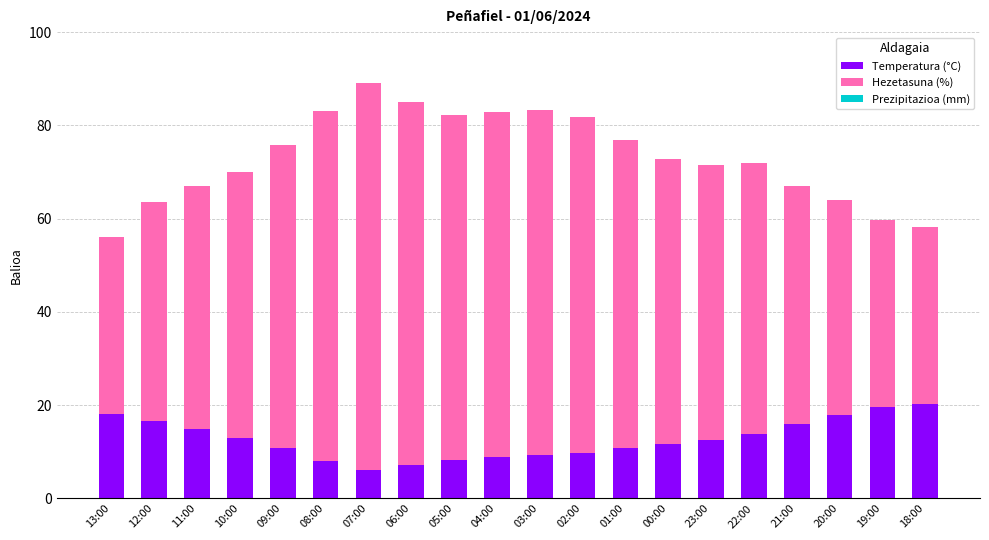

Is it true that Temperatura (°C) equals 26.7 at 20:00?

False